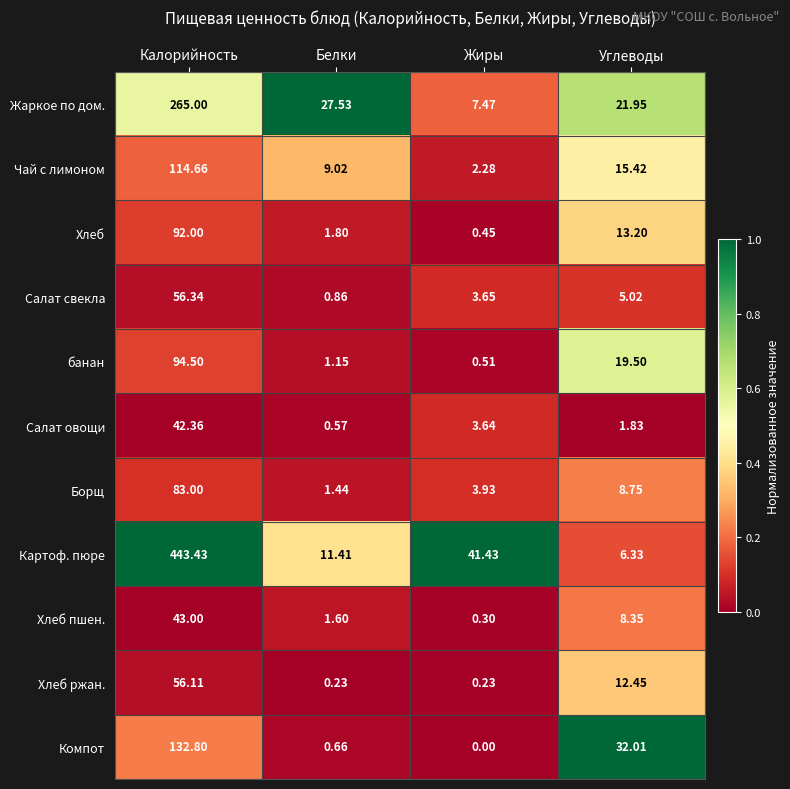

Rank the series at Белки from highest to lowest value.

Жаркое по дом., Картоф. пюре, Чай с лимоном, Хлеб, Хлеб пшен., Борщ, банан, Салат свекла, Компот, Салат овощи, Хлеб ржан.